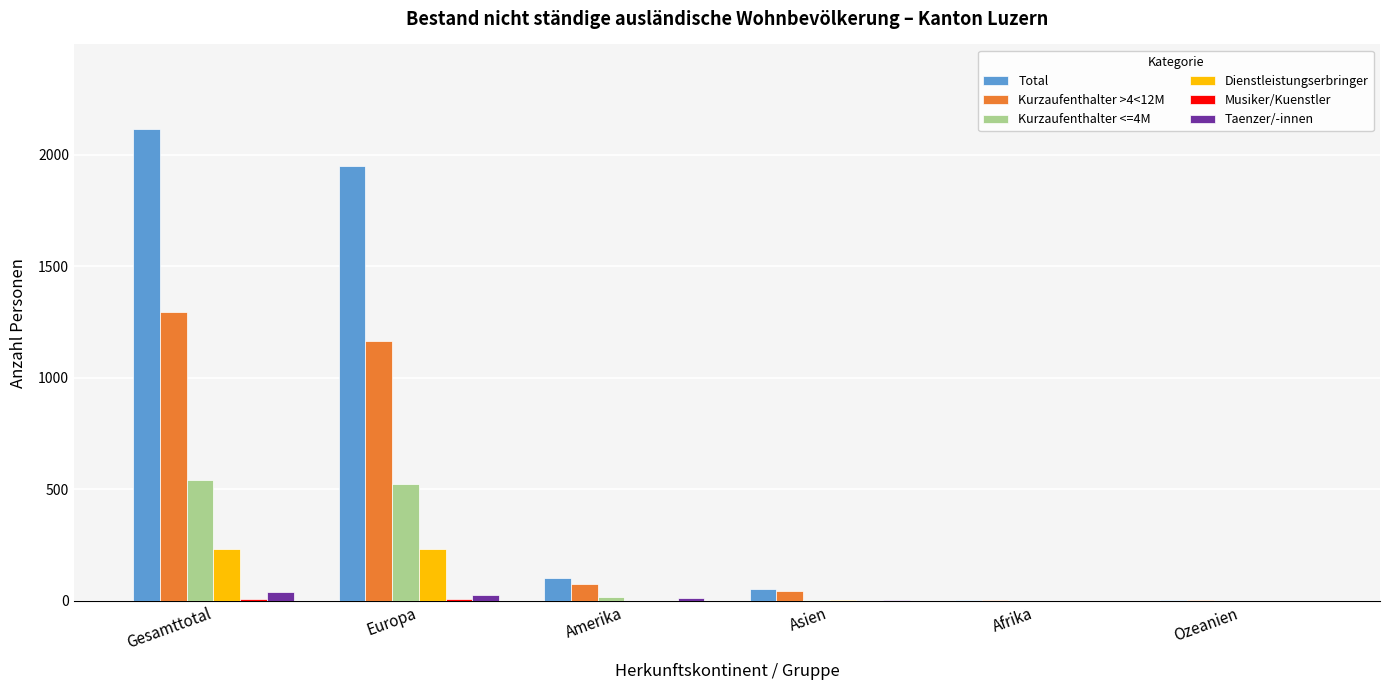

Is it true that Kurzaufenthalter <=4M equals 0 at Afrika?

True